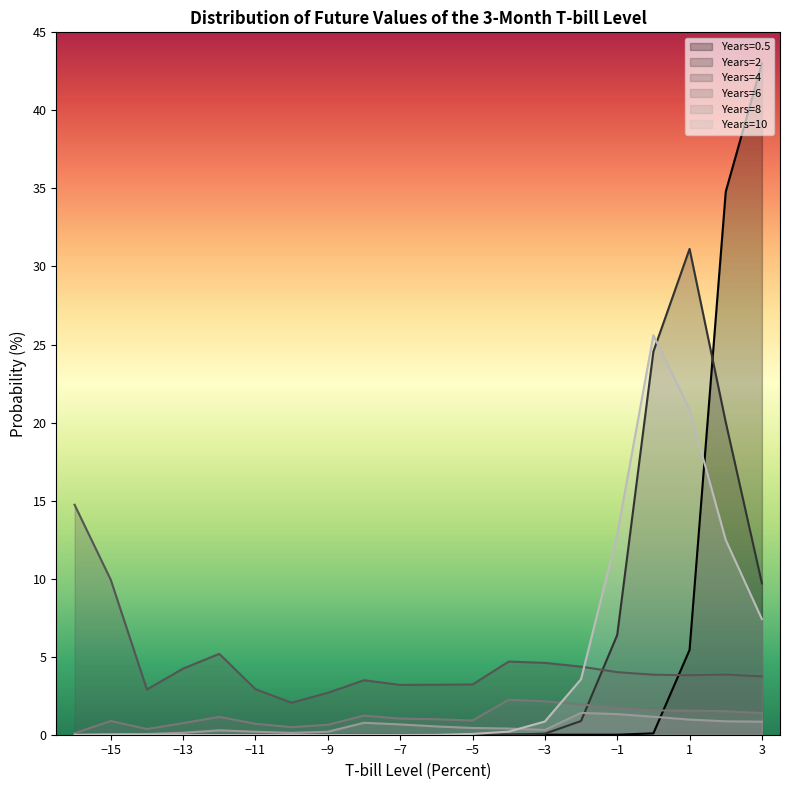

Reading right to left, list all the values displayed in this chart.

Years=0.5: -16=0.0	-15=0.0	-14=0.0	-13=0.0	-12=0.0	-11=0.0	-10=0.0	-9=0.0	-8=0.0	-7=0.0	-6=0.0	-5=0.0	-4=0.0	-3=0.0	-2=0.0	-1=0.0	0=0.1	1=5.4	2=34.8	3=43.0
Years=2: -16=0.0	-15=0.0	-14=0.0	-13=0.0	-12=0.0	-11=0.0	-10=0.0	-9=0.0	-8=0.0	-7=0.0	-6=0.0	-5=0.0	-4=0.0	-3=0.1	-2=0.9	-1=6.4	0=24.5	1=31.1	2=20.0	3=9.7
Years=4: -16=14.7	-15=9.9	-14=2.9	-13=4.2	-12=5.2	-11=2.9	-10=2.0	-9=2.7	-8=3.5	-7=3.2	-6=3.2	-5=3.2	-4=4.7	-3=4.6	-2=4.4	-1=4.0	0=3.8	1=3.8	2=3.9	3=3.7
Years=6: -16=0.1	-15=0.9	-14=0.4	-13=0.7	-12=1.1	-11=0.7	-10=0.5	-9=0.6	-8=1.2	-7=1.0	-6=1.0	-5=0.9	-4=2.2	-3=2.1	-2=1.9	-1=1.7	0=1.6	1=1.5	2=1.5	3=1.4
Years=8: -16=0.0	-15=0.0	-14=0.0	-13=0.1	-12=0.3	-11=0.2	-10=0.1	-9=0.2	-8=0.8	-7=0.7	-6=0.5	-5=0.4	-4=0.4	-3=0.3	-2=1.4	-1=1.3	0=1.2	1=1.0	2=0.9	3=0.8
Years=10: -16=0.0	-15=0.0	-14=0.0	-13=0.0	-12=0.0	-11=0.0	-10=0.0	-9=0.0	-8=0.0	-7=0.0	-6=0.0	-5=0.1	-4=0.2	-3=0.8	-2=3.6	-1=12.8	0=25.6	1=20.8	2=12.5	3=7.4